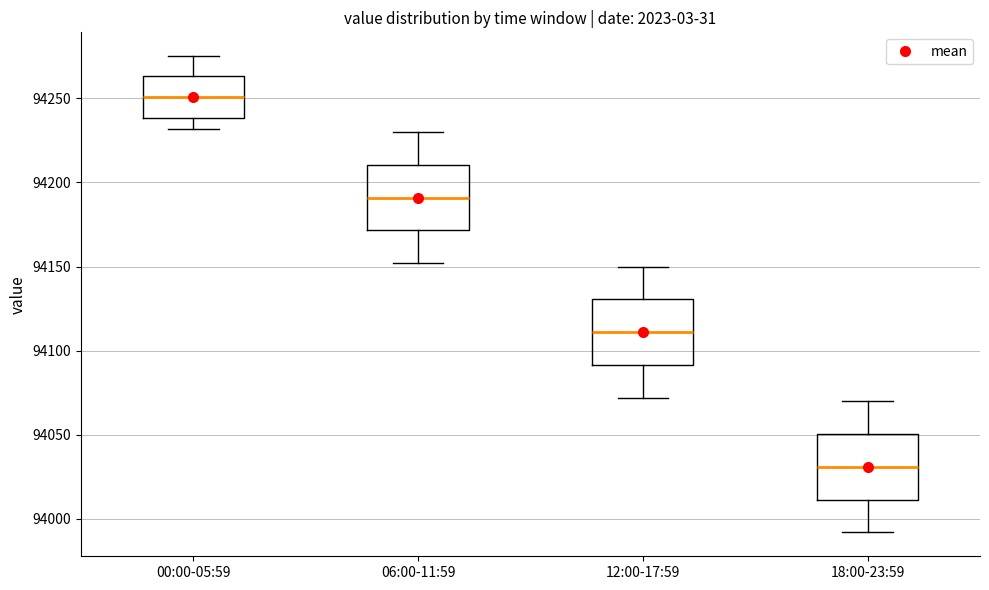

Reading left to right, transcribe this box plot: for each box, give where its median line is, the range the box spans, and where its two whiskers end, as read against the y-axis. The values are not printed on the chart, so give them approximately, as read against the axis.

00:00-05:59: median 94250, box 94240 to 94265, whiskers 94230 to 94275
06:00-11:59: median 94190, box 94170 to 94210, whiskers 94150 to 94230
12:00-17:59: median 94110, box 94090 to 94130, whiskers 94070 to 94150
18:00-23:59: median 94030, box 94010 to 94050, whiskers 93990 to 94070